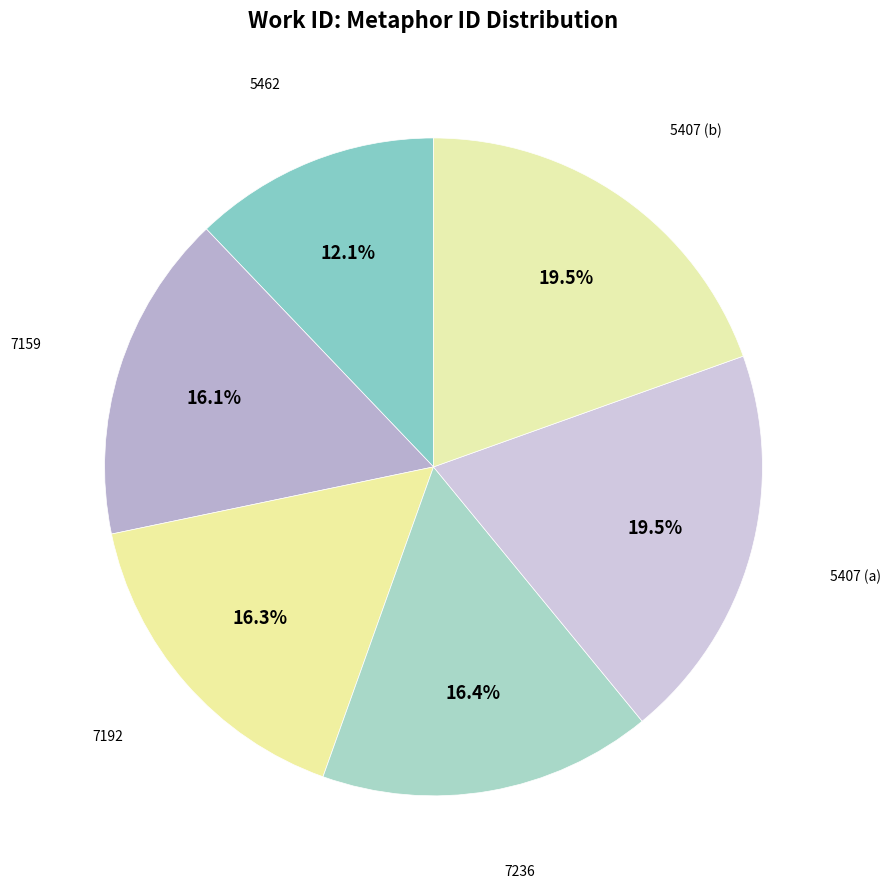

How many slices are in this pie chart?

6